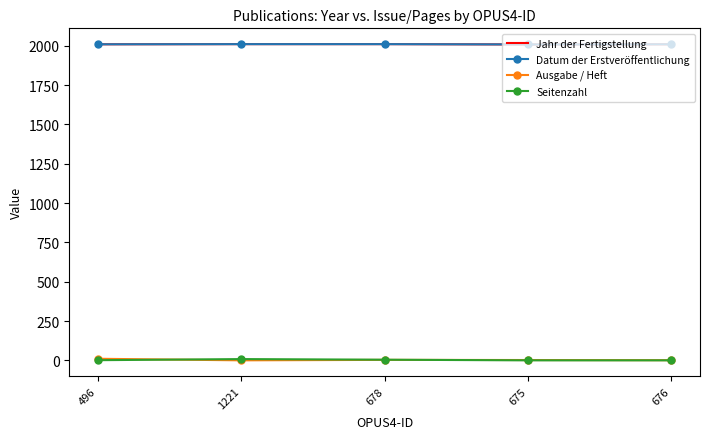

Rank the categories by Datum der Erstveröffentlichung value from highest to lowest.

1221, 678, 496, 676, 675